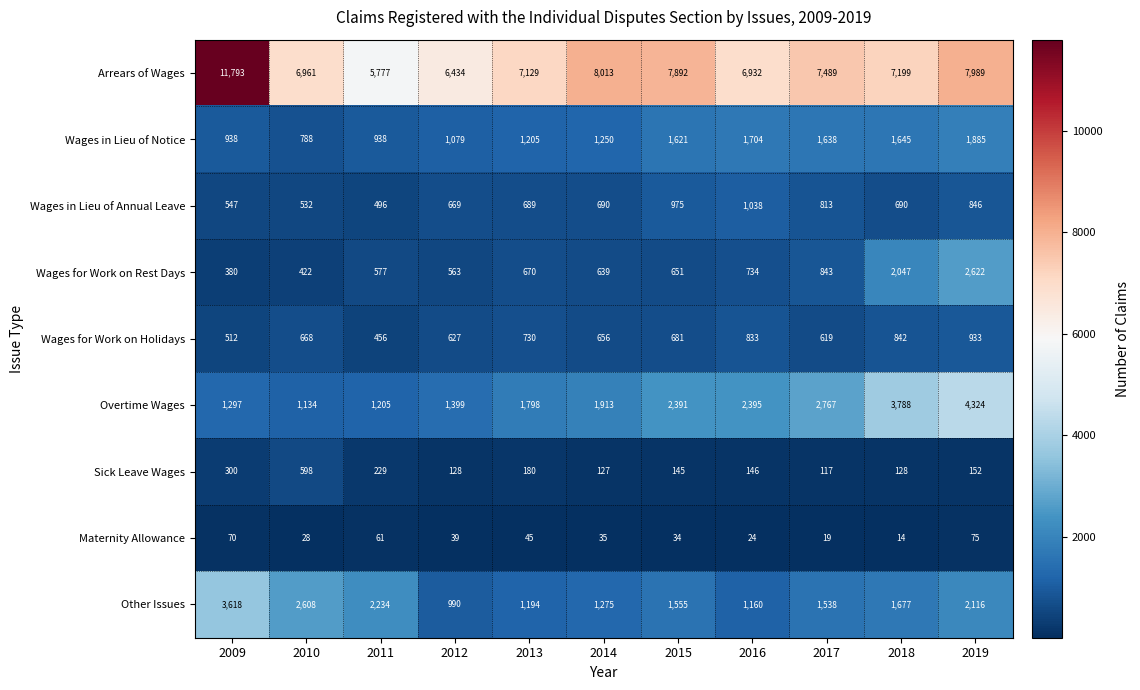

The value of Sick Leave Wages at 2019 is 46. True or false?

False